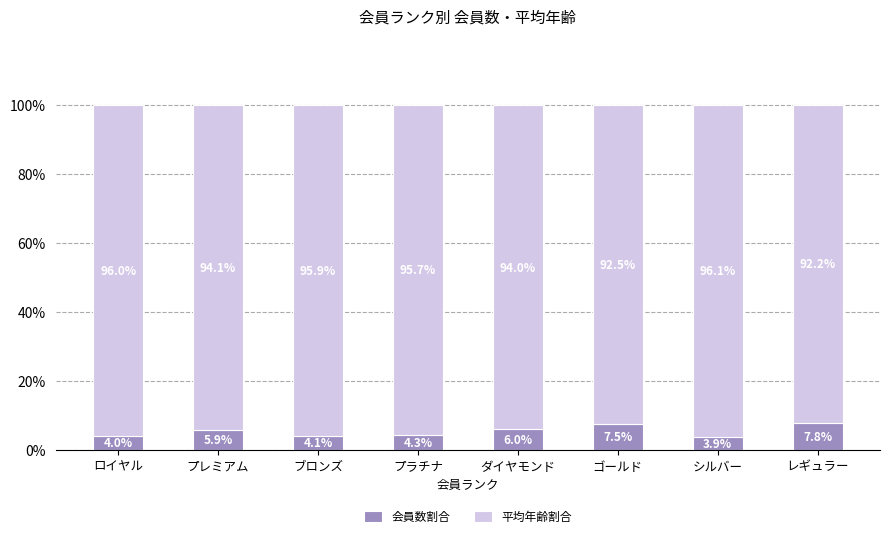

What is the lowest value of the 会員数割合 series?

3.9